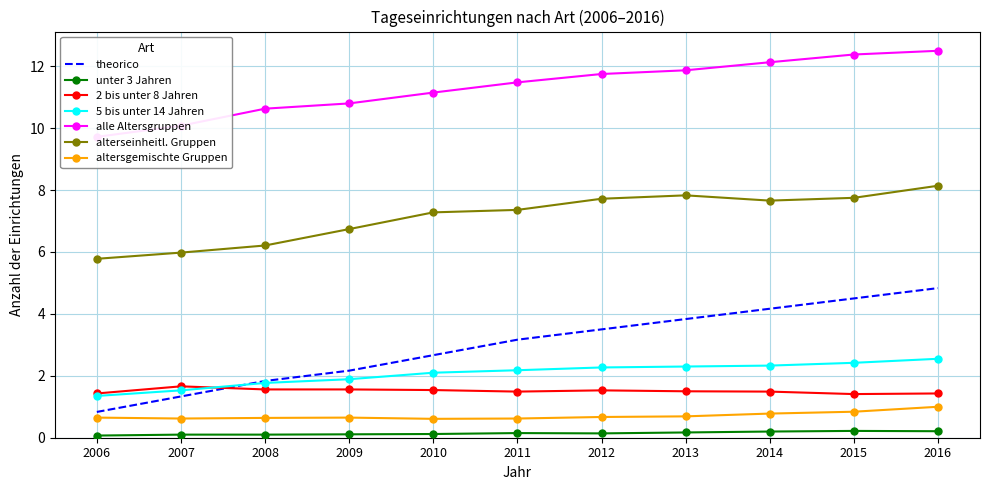

True or false: alterseinheitl. Gruppen and 2 bis unter 8 Jahren intersect in this chart.

False